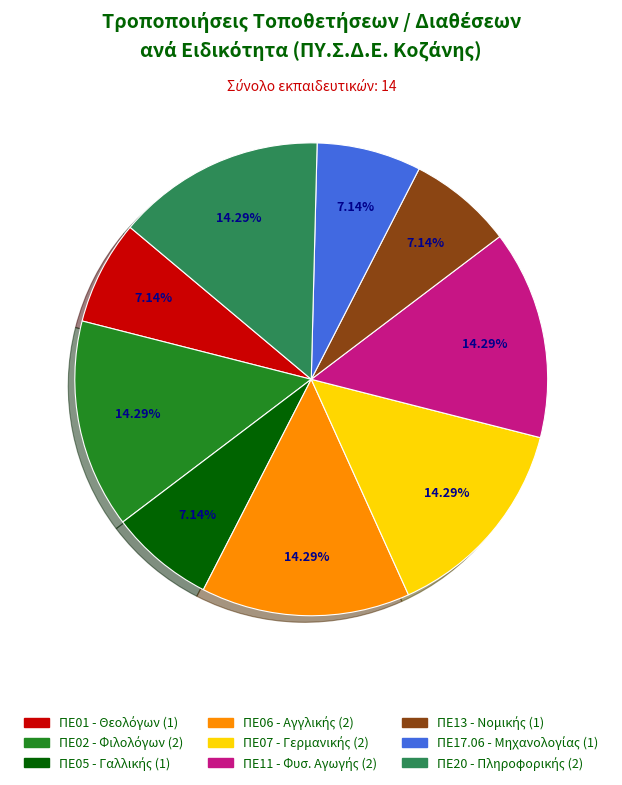

What percentage do ΠΕ01 and ΠΕ17.06 together represent?

14.3%